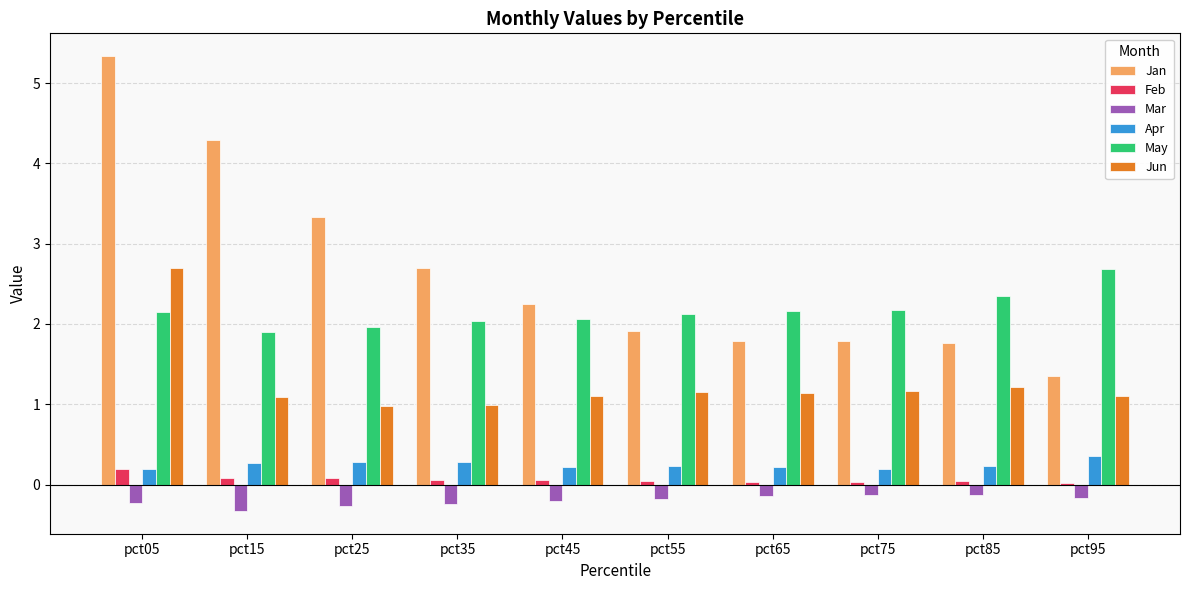

At which category is the sum across all series the highest?

pct05